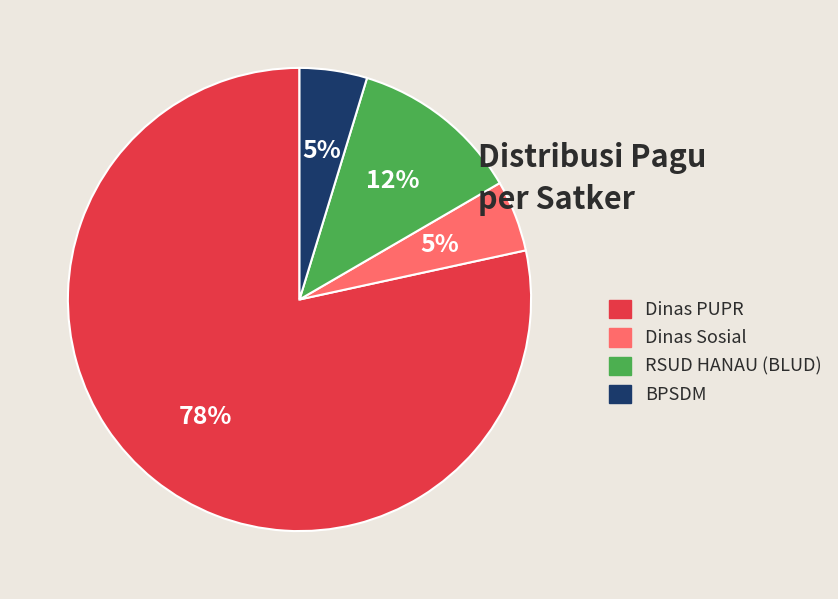

To the nearest percent, what percentage of the pie is RSUD HANAU (BLUD)?

12%